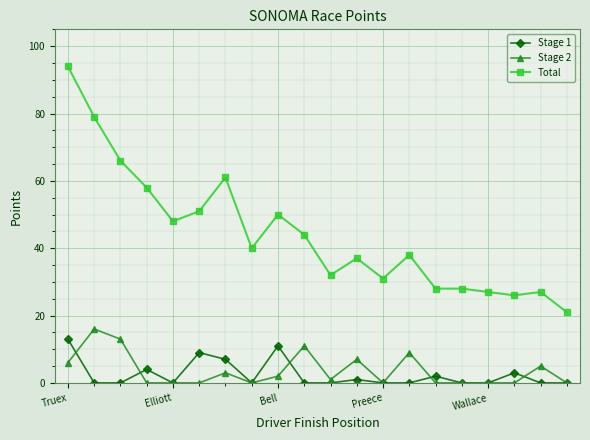

True or false: Stage 2 has more than 0 interior local peaks.

True